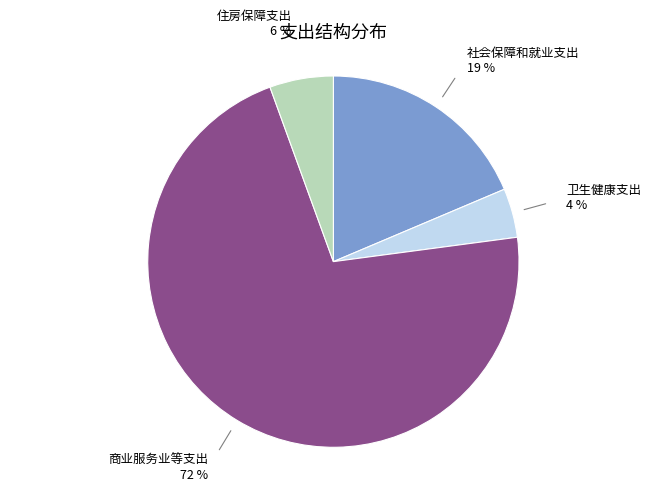

Rank the categories by value from highest to lowest.

商业服务业等支出, 社会保障和就业支出, 住房保障支出, 卫生健康支出